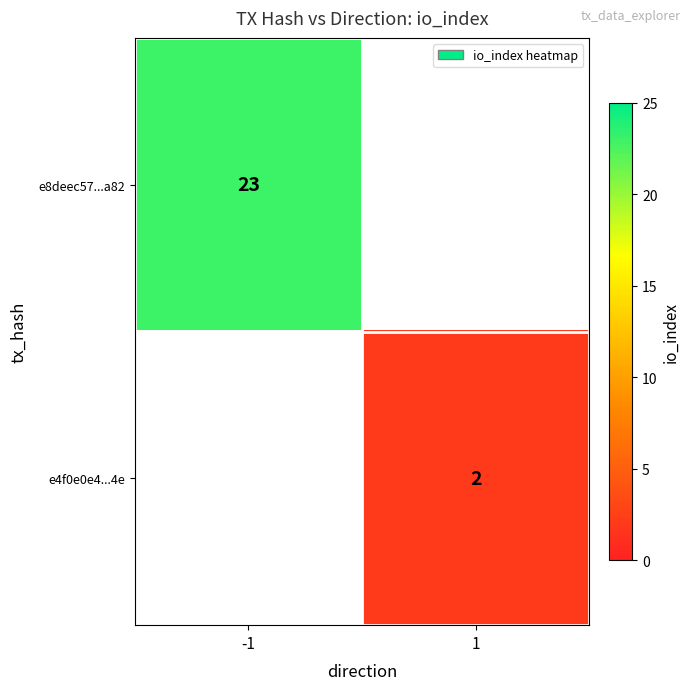

True or false: e4f0e0e4...4e has a value of 1 at 1.

False